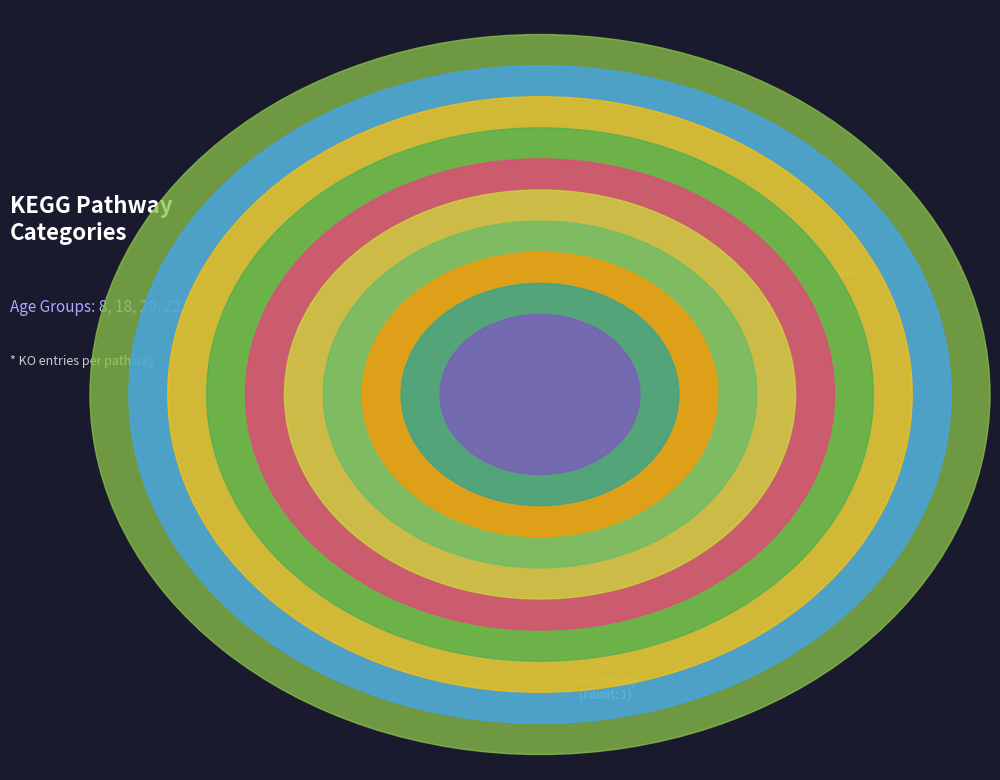

To the nearest percent, what is the combined percentage of Other and Membrane Transport?

14%